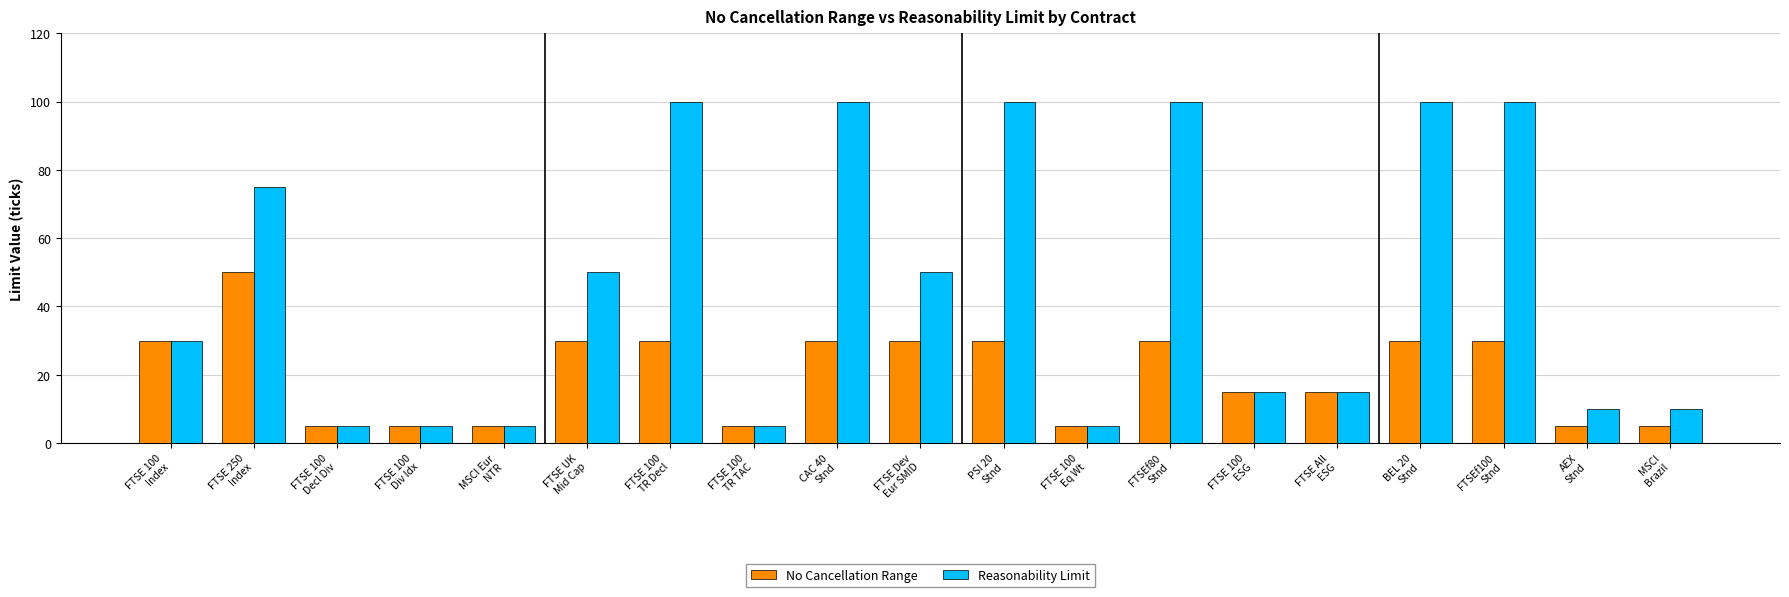

What is the total value across all series at FTSEf100
Stnd?

130